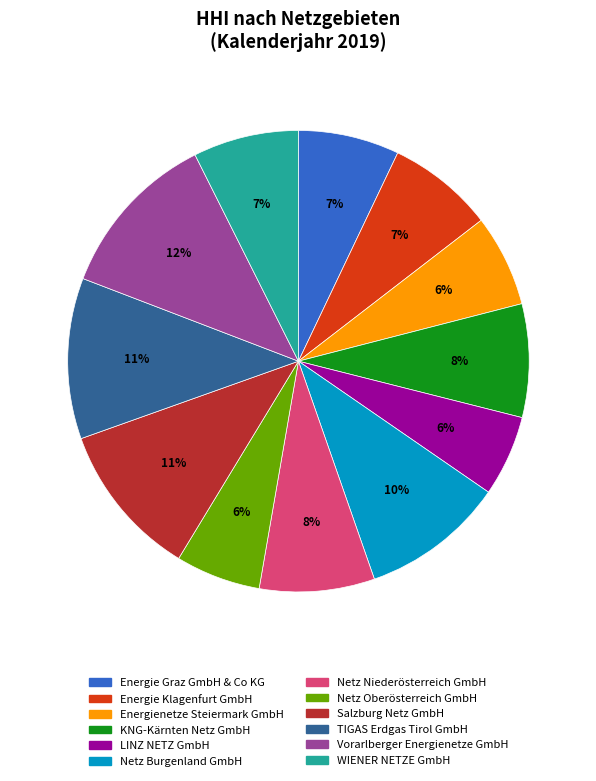

Is the sum of KNG-Kärnten Netz GmbH and WIENER NETZE GmbH greater than half?

No